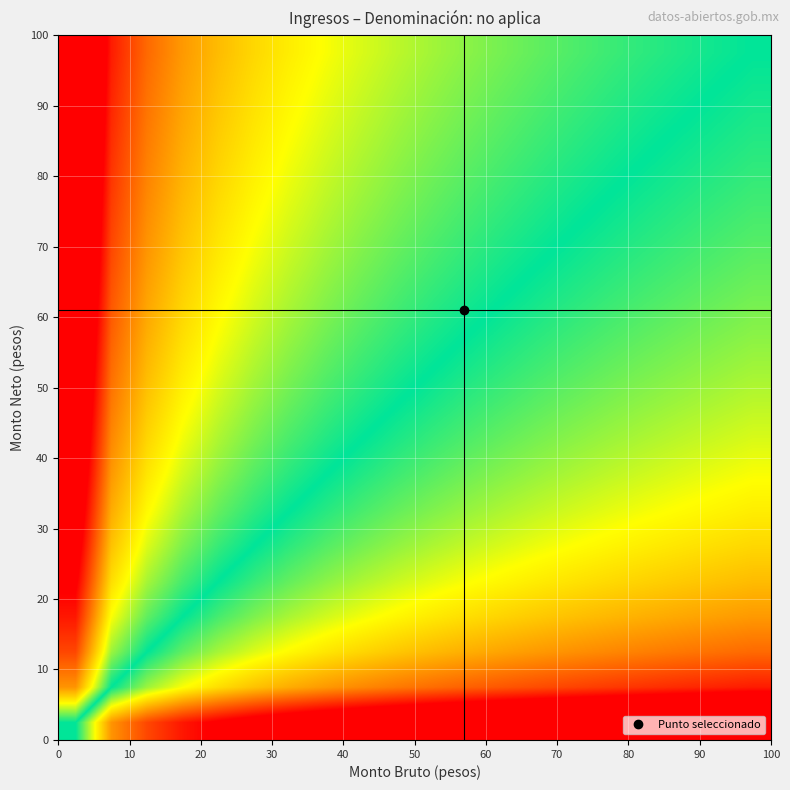

What is the greatest value displayed?

4.6